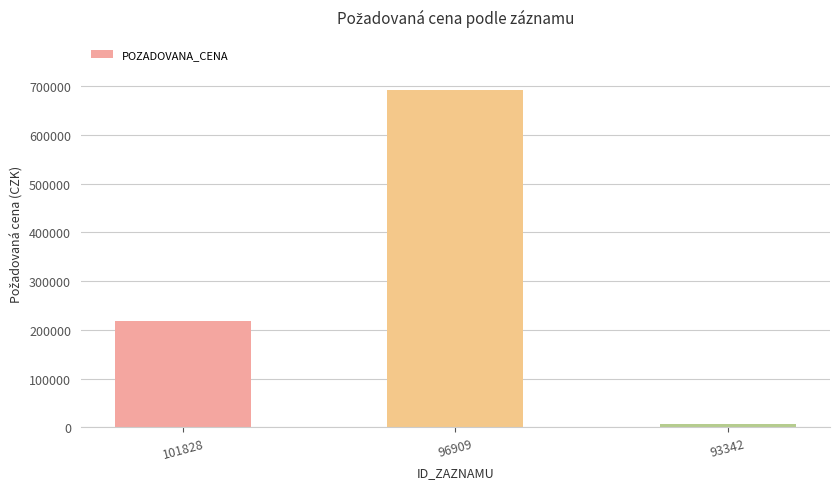

What is the value of the 2nd bar from the left?

692000